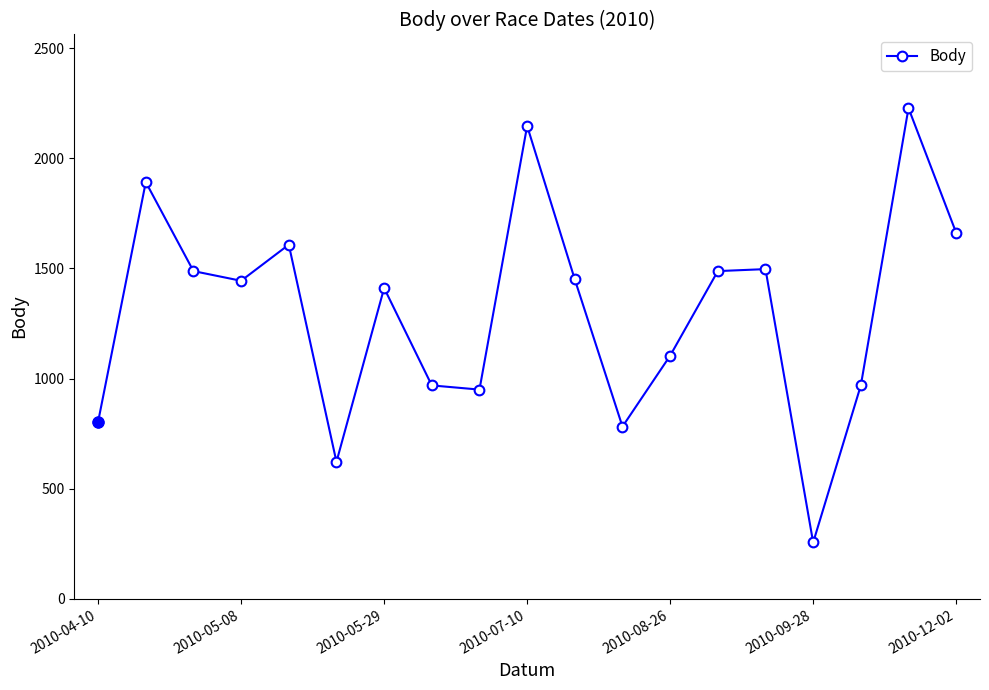

What is the minimum value shown in the chart?

256